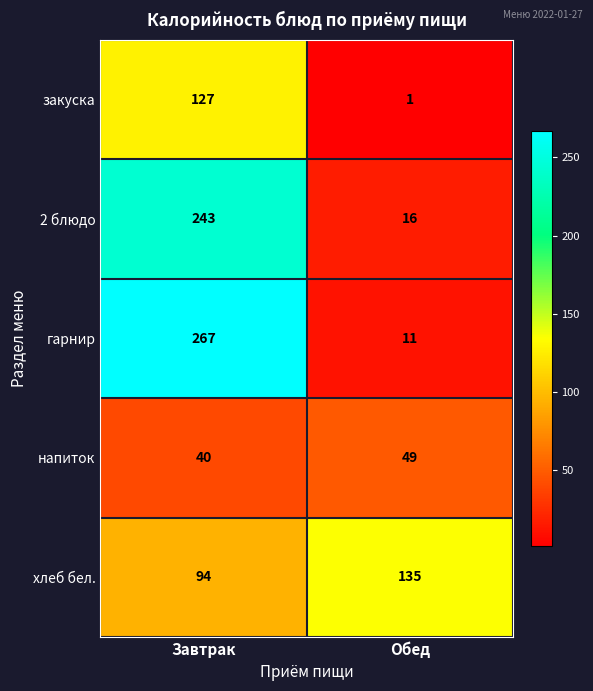

At which category does the chart reach its minimum across all series?

Обед